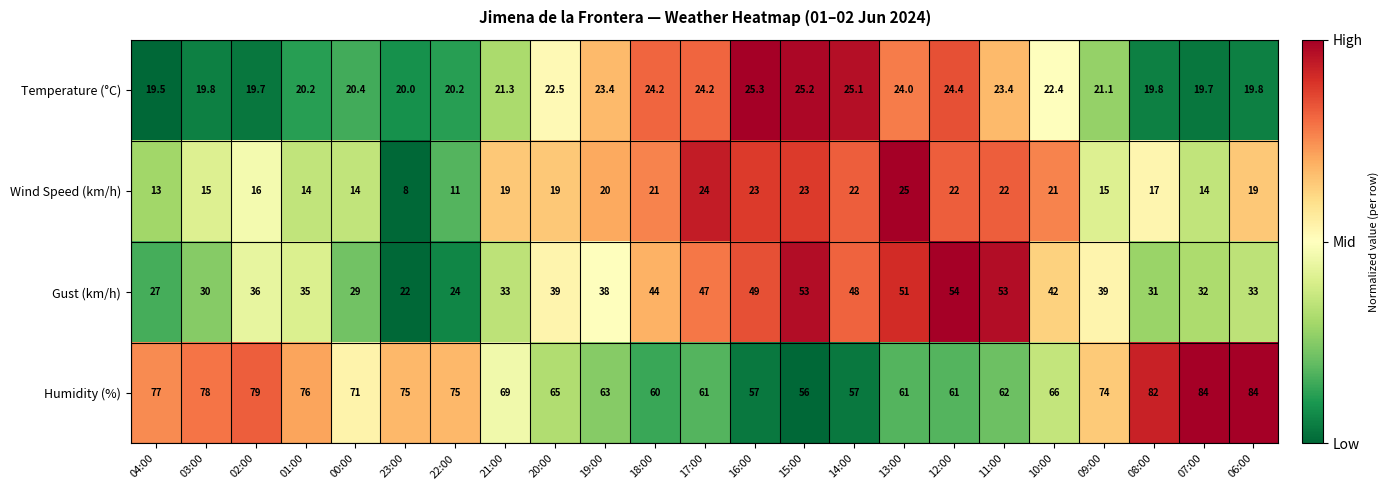

List the series in order of their peak value, highest first.

Humidity (%), Gust (km/h), Temperature (°C), Wind Speed (km/h)